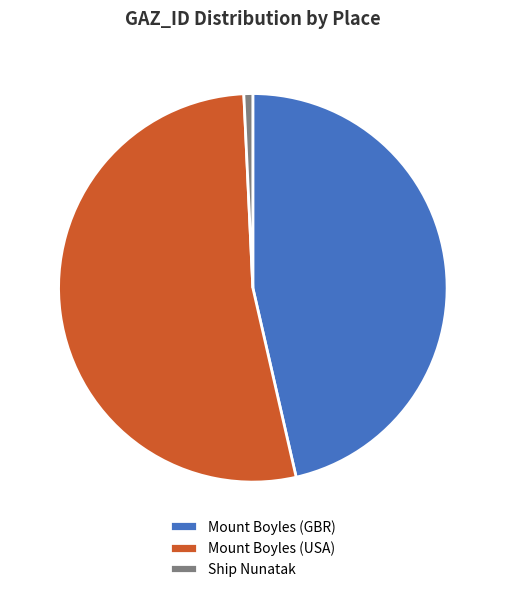

Between Mount Boyles (USA) and Ship Nunatak, which is larger?

Mount Boyles (USA)